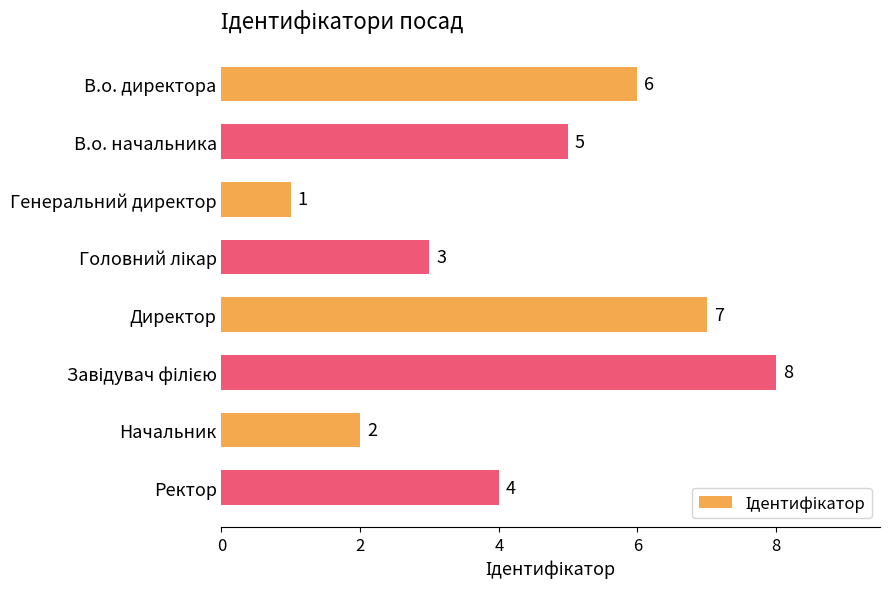

What is the difference between the second highest and minimum values?

6